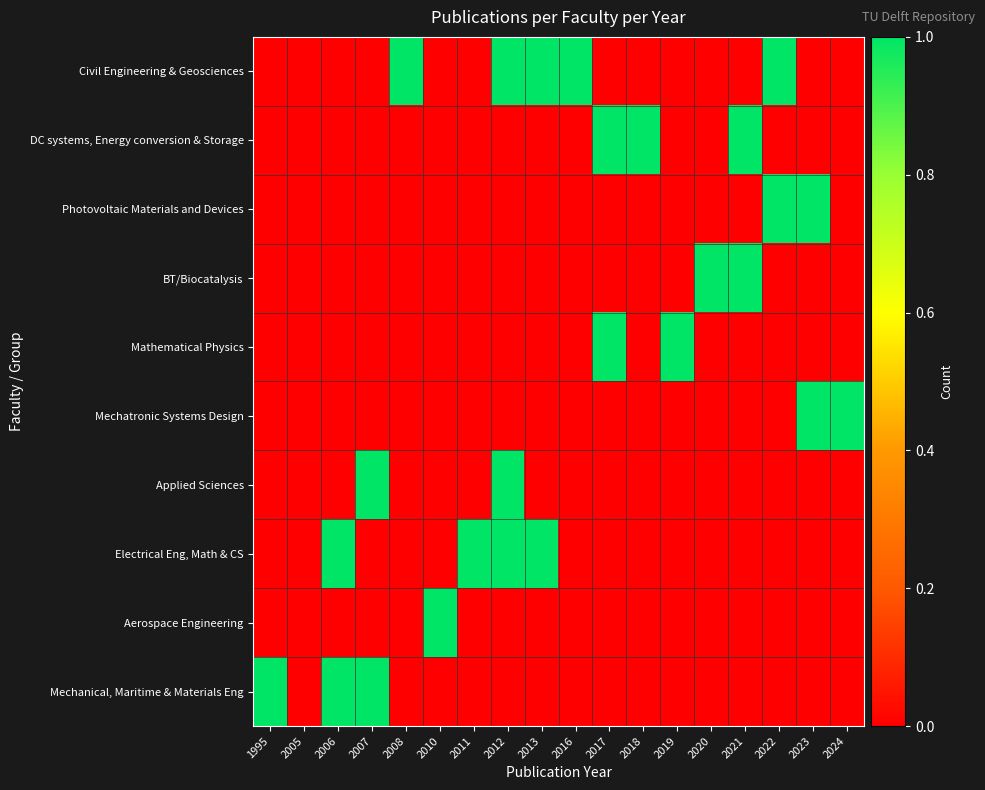

Reading right to left, transcribe all the data shown in this chart.

Civil Engineering & Geosciences: 2024=0	2023=0	2022=1	2021=0	2020=0	2019=0	2018=0	2017=0	2016=1	2013=1	2012=1	2011=0	2010=0	2008=1	2007=0	2006=0	2005=0	1995=0
DC systems, Energy conversion & Storage: 2024=0	2023=0	2022=0	2021=1	2020=0	2019=0	2018=1	2017=1	2016=0	2013=0	2012=0	2011=0	2010=0	2008=0	2007=0	2006=0	2005=0	1995=0
Photovoltaic Materials and Devices: 2024=0	2023=1	2022=1	2021=0	2020=0	2019=0	2018=0	2017=0	2016=0	2013=0	2012=0	2011=0	2010=0	2008=0	2007=0	2006=0	2005=0	1995=0
BT/Biocatalysis: 2024=0	2023=0	2022=0	2021=1	2020=1	2019=0	2018=0	2017=0	2016=0	2013=0	2012=0	2011=0	2010=0	2008=0	2007=0	2006=0	2005=0	1995=0
Mathematical Physics: 2024=0	2023=0	2022=0	2021=0	2020=0	2019=1	2018=0	2017=1	2016=0	2013=0	2012=0	2011=0	2010=0	2008=0	2007=0	2006=0	2005=0	1995=0
Mechatronic Systems Design: 2024=1	2023=1	2022=0	2021=0	2020=0	2019=0	2018=0	2017=0	2016=0	2013=0	2012=0	2011=0	2010=0	2008=0	2007=0	2006=0	2005=0	1995=0
Applied Sciences: 2024=0	2023=0	2022=0	2021=0	2020=0	2019=0	2018=0	2017=0	2016=0	2013=0	2012=1	2011=0	2010=0	2008=0	2007=1	2006=0	2005=0	1995=0
Electrical Eng, Math & CS: 2024=0	2023=0	2022=0	2021=0	2020=0	2019=0	2018=0	2017=0	2016=0	2013=1	2012=1	2011=1	2010=0	2008=0	2007=0	2006=1	2005=0	1995=0
Aerospace Engineering: 2024=0	2023=0	2022=0	2021=0	2020=0	2019=0	2018=0	2017=0	2016=0	2013=0	2012=0	2011=0	2010=1	2008=0	2007=0	2006=0	2005=0	1995=0
Mechanical, Maritime & Materials Eng: 2024=0	2023=0	2022=0	2021=0	2020=0	2019=0	2018=0	2017=0	2016=0	2013=0	2012=0	2011=0	2010=0	2008=0	2007=1	2006=1	2005=0	1995=1